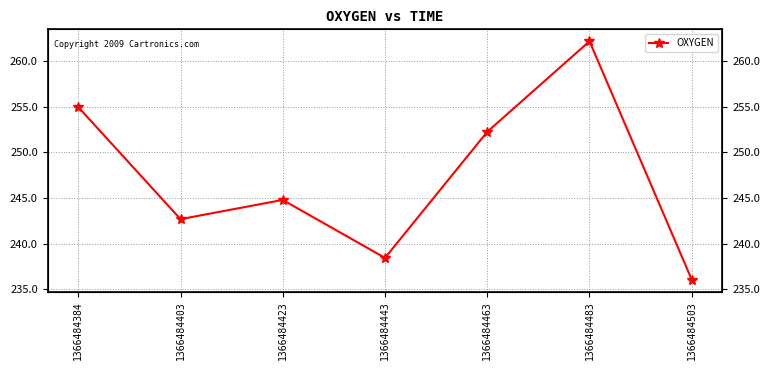

What is the sum of all values?

1731.4